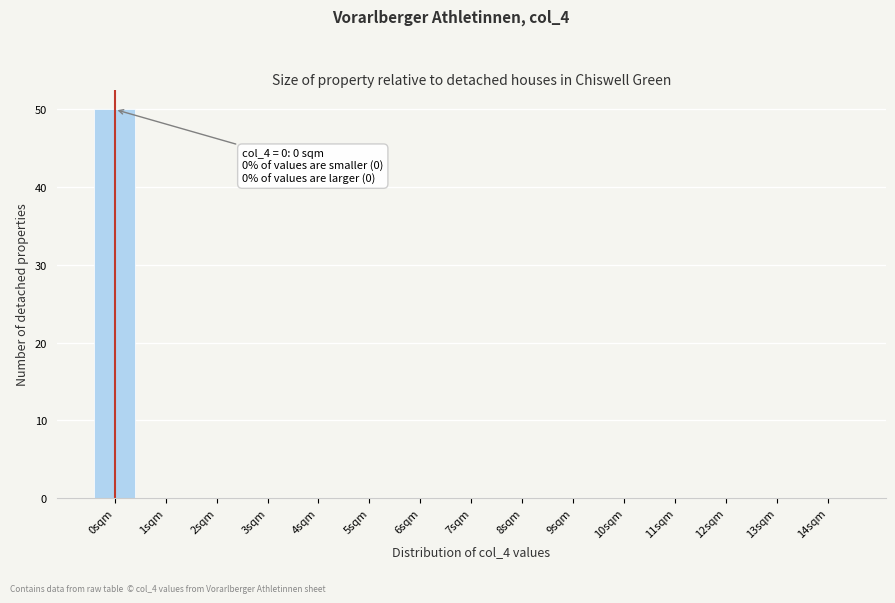

Reading right to left, transcribe all the data shown in this chart.

14sqm=0	13sqm=0	12sqm=0	11sqm=0	10sqm=0	9sqm=0	8sqm=0	7sqm=0	6sqm=0	5sqm=0	4sqm=0	3sqm=0	2sqm=0	1sqm=0	0sqm=50